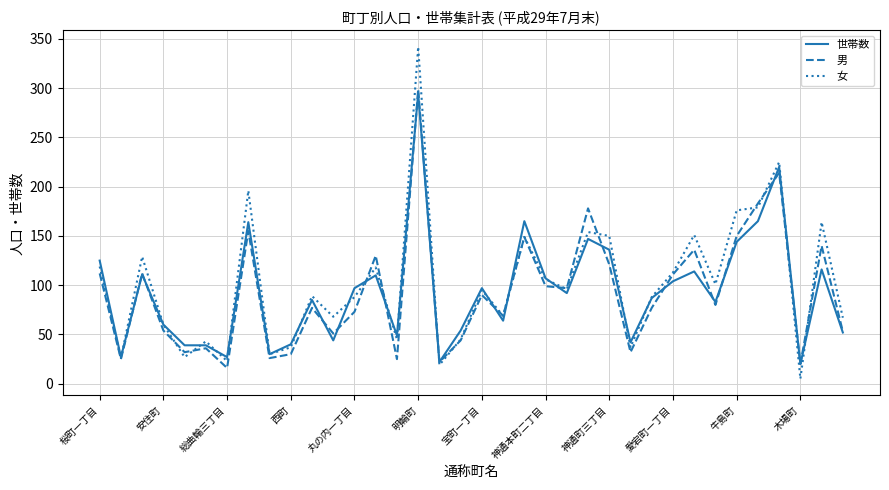

Which series has the largest range (max minus min)?

女